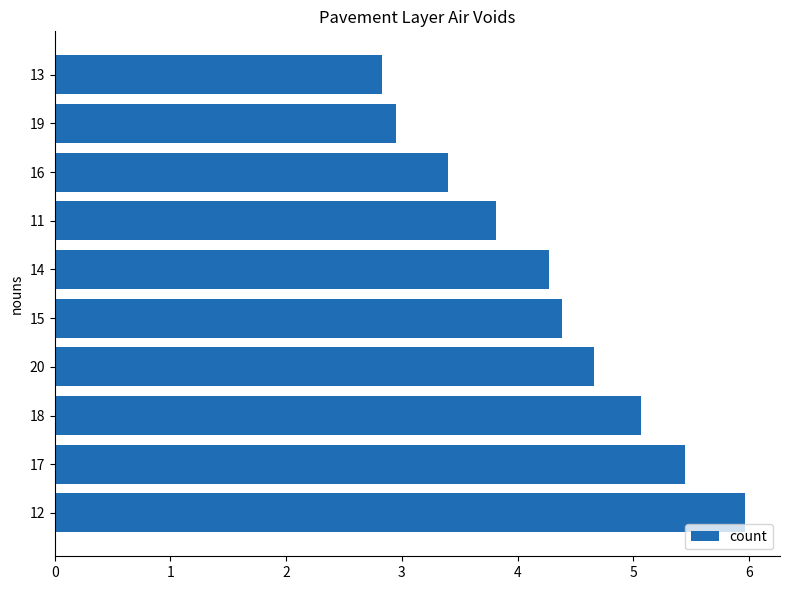

List the labels in order of value, largest first.

12, 17, 18, 20, 15, 14, 11, 16, 19, 13